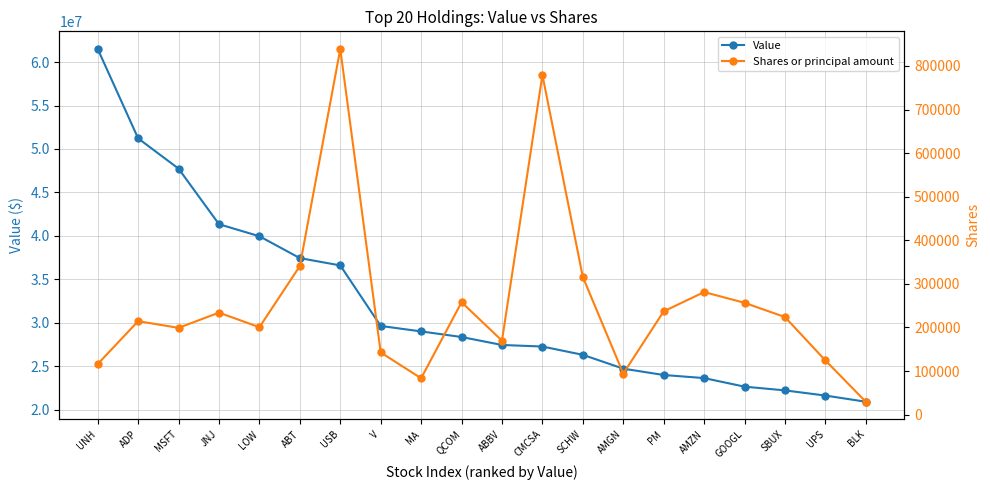

At PM, list the series in order from largest to smallest.

Value, Shares or principal amount